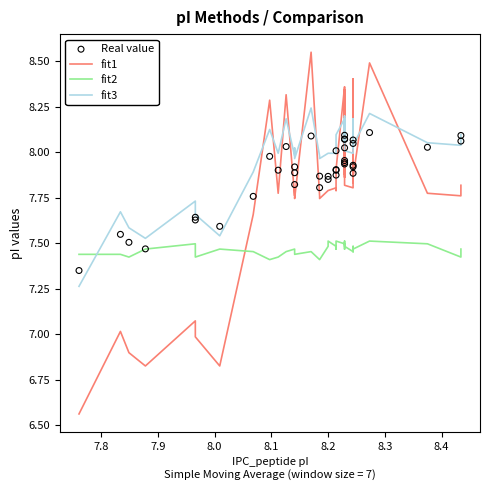

Is the value of fit3 at 31 greater than the value of Real value at 21?

Yes